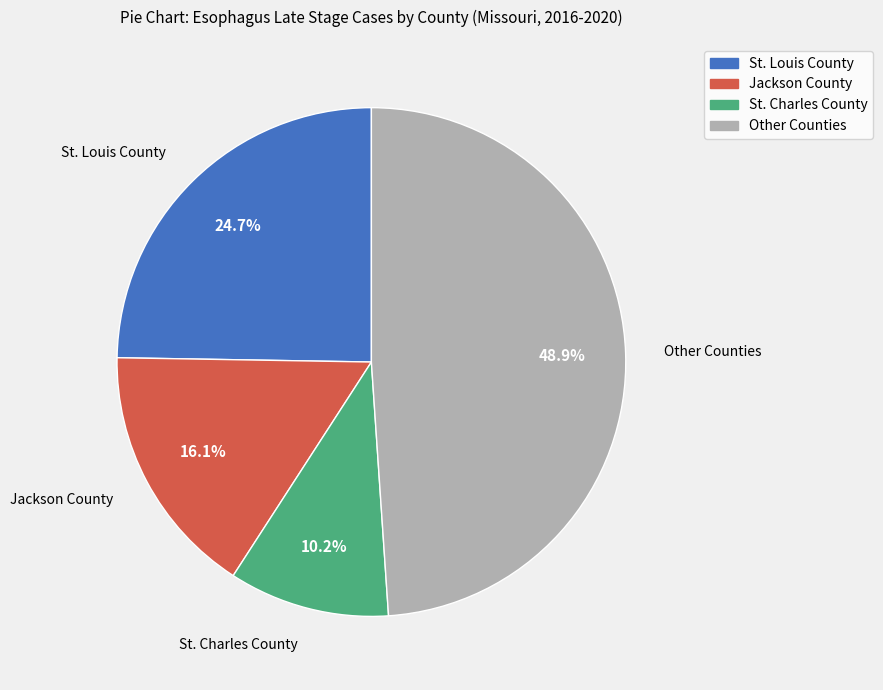

Is there a majority slice in this chart?

No